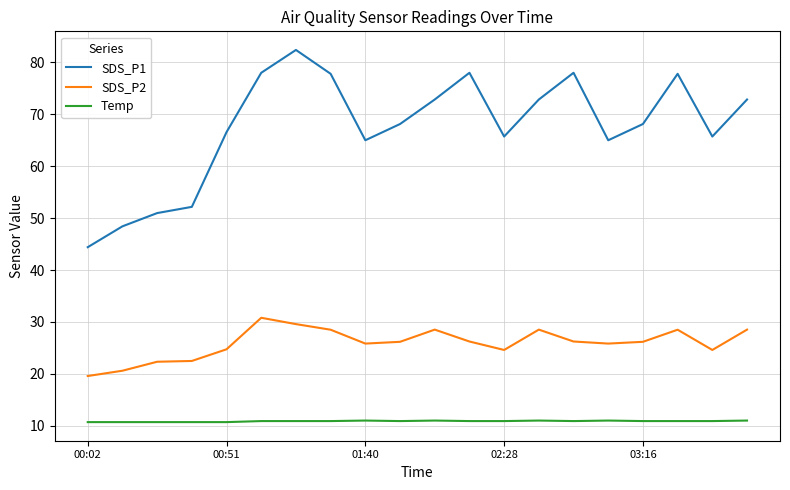

Rank the series by their average value, from lowest to highest.

Temp, SDS_P2, SDS_P1